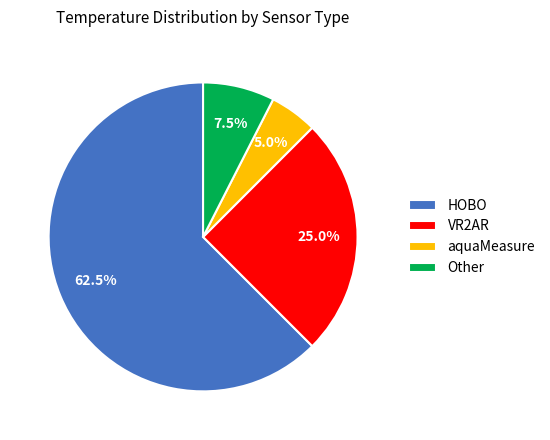

Does any single category account for the majority?

Yes